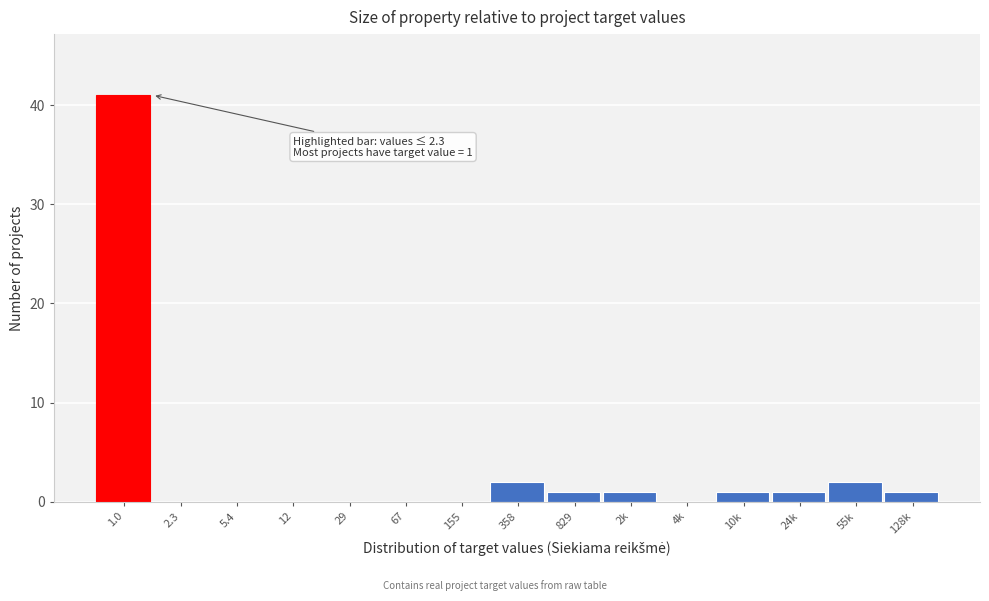

Reading left to right, transcribe all the data shown in this chart.

1.0=41	2.3=0	5.4=0	12=0	29=0	67=0	155=0	358=2	829=1	2k=1	4k=0	10k=1	24k=1	55k=2	128k=1